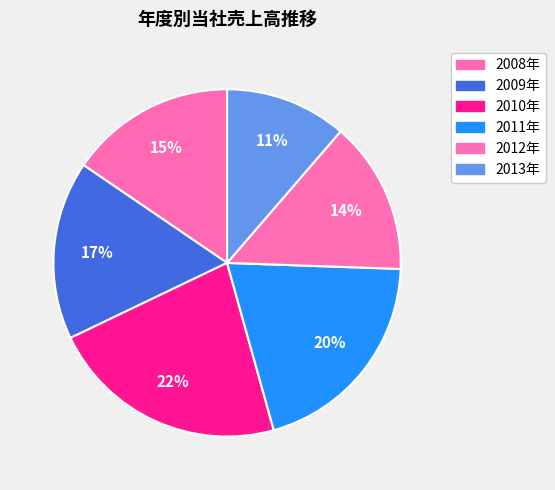

Count the number of slices in the pie.

6